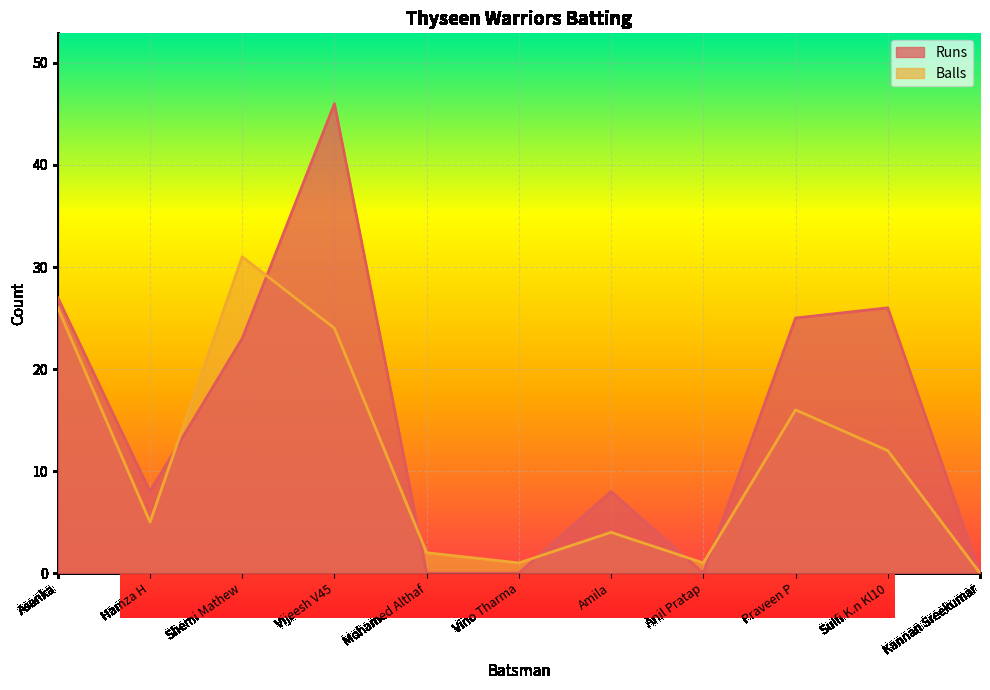

At which label does Balls reach its minimum?

Kannan Sreekumar